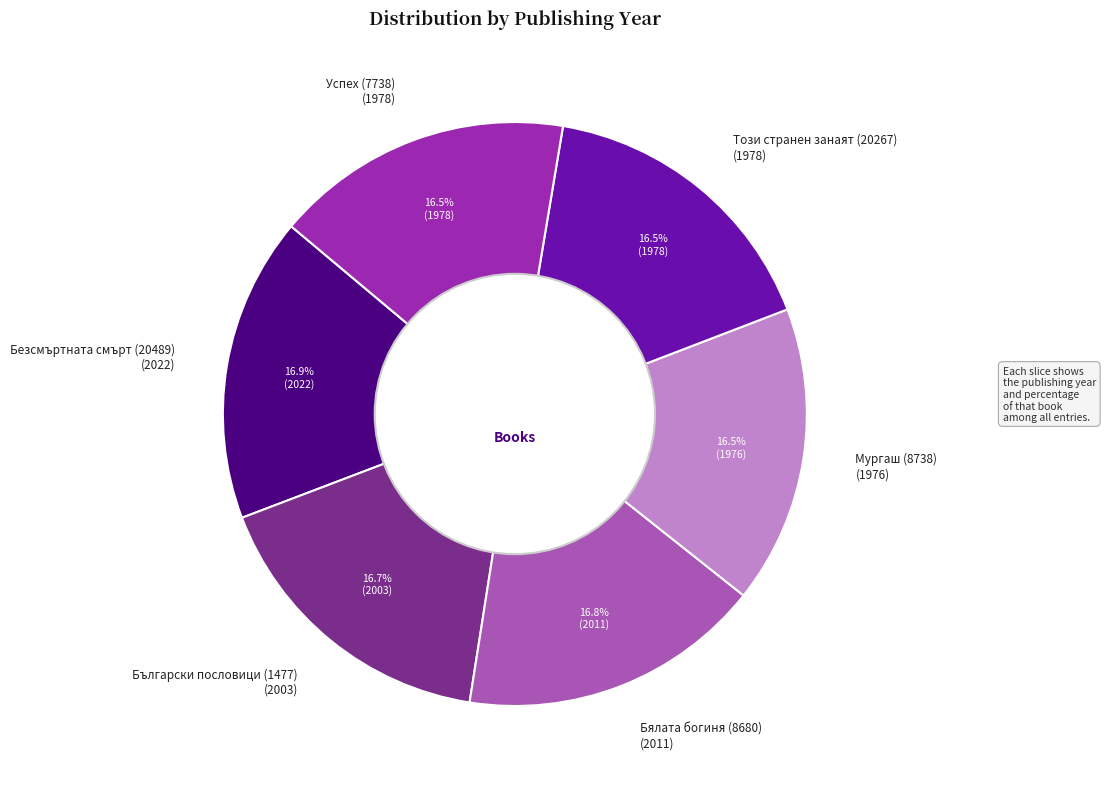

Does any single category account for the majority?

No